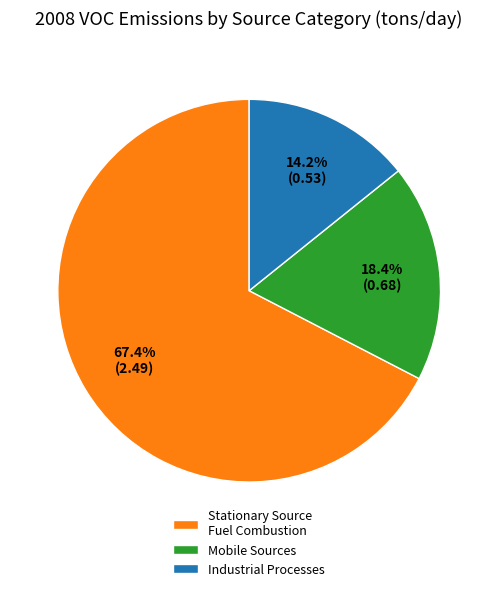

Rank the categories by value from highest to lowest.

Stationary Source Fuel Combustion, Mobile Sources, Industrial Processes